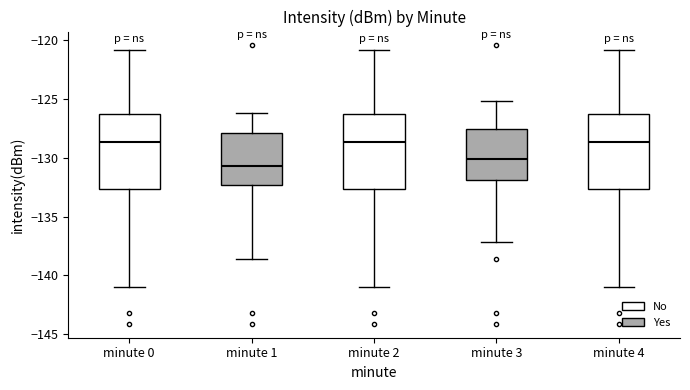

Reading left to right, read every box against the y-axis: the position of its median line, the range the box covers, and the ends of its whiskers. The values are not printed on the chart, so give them approximately, as read against the axis.

minute 0: median -128.5, box -132.5 to -126.0, whiskers -141.0 to -121.0
minute 1: median -130.5, box -132.5 to -128.0, whiskers -138.5 to -126.0
minute 2: median -128.5, box -132.5 to -126.0, whiskers -141.0 to -121.0
minute 3: median -130.0, box -132.0 to -127.5, whiskers -137.0 to -125.0
minute 4: median -128.5, box -132.5 to -126.0, whiskers -141.0 to -121.0